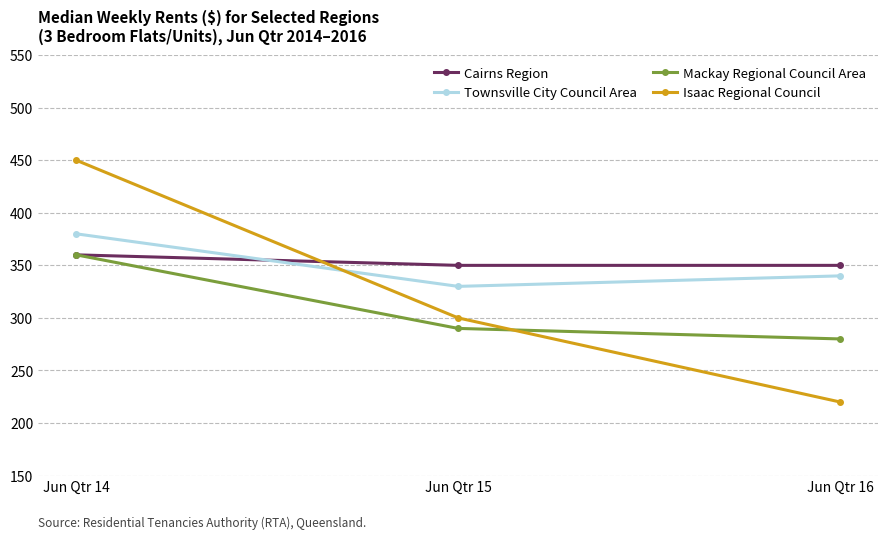

What is the smallest value displayed?

220